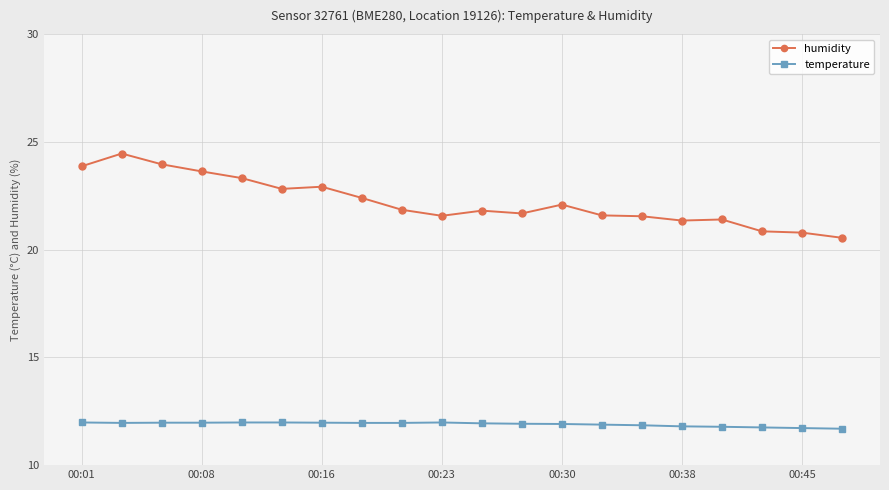

True or false: humidity has more than 0 interior local peaks.

True